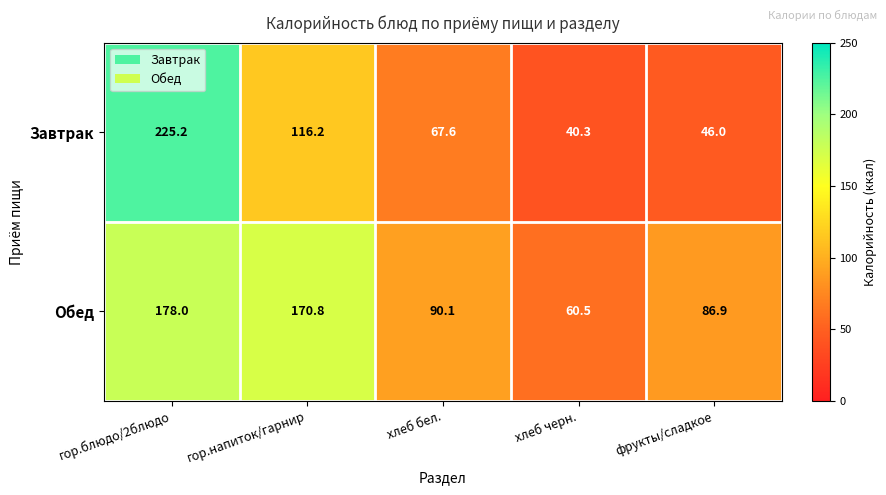

Count the number of categories in the chart.

5